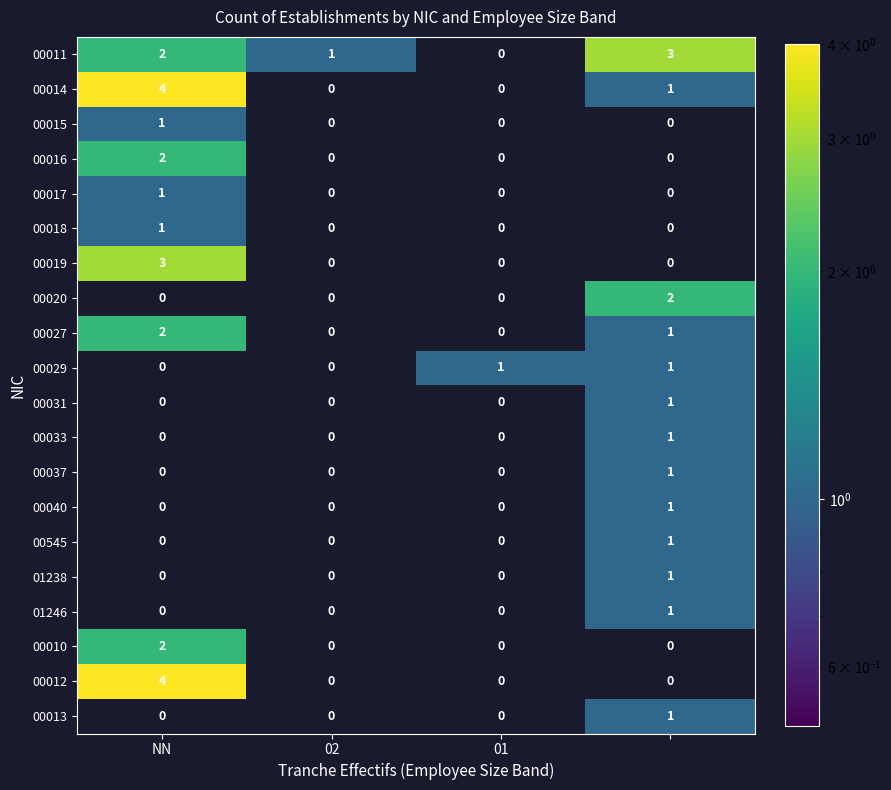

True or false: 00011 has a value of 2 at NN.

True